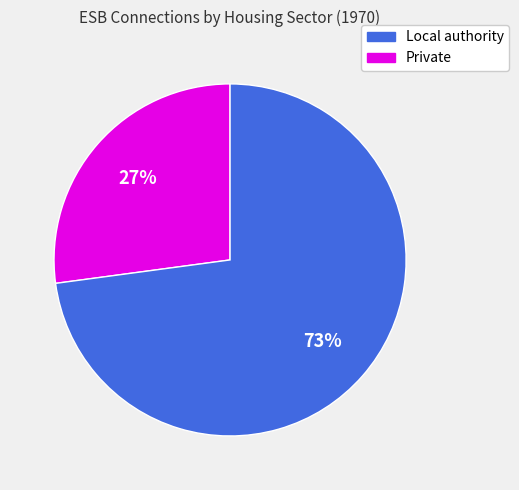

Is there any slice that represents more than half of the pie?

Yes